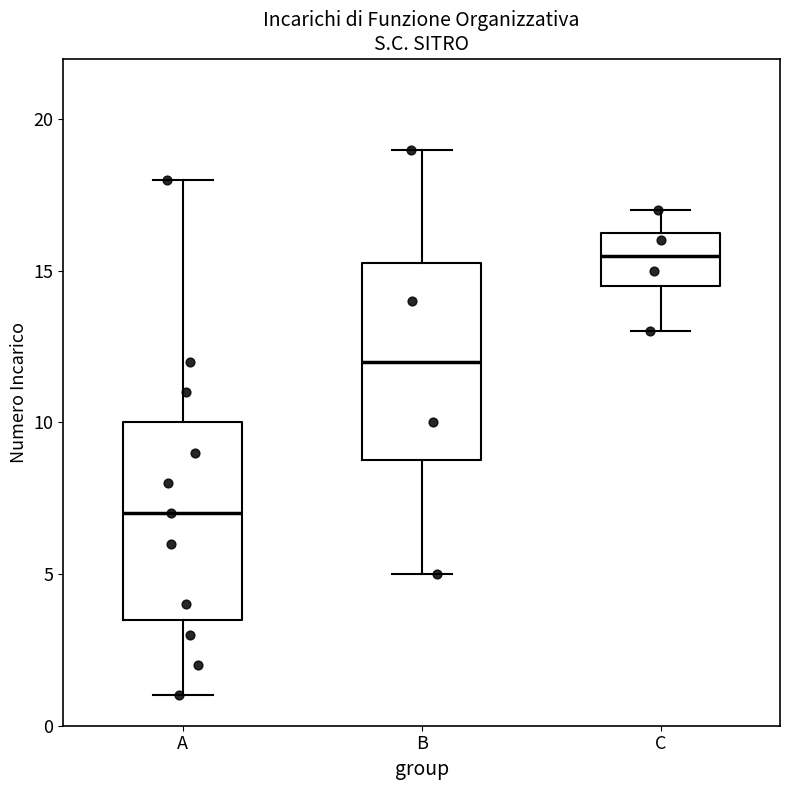

Reading left to right, read every box against the y-axis: the position of its median line, the range the box covers, and the ends of its whiskers. The values are not printed on the chart, so give them approximately, as read against the axis.

A: median 7.0, box 3.5 to 10.0, whiskers 1.0 to 18.0
B: median 12.0, box 9.0 to 15.5, whiskers 5.0 to 19.0
C: median 15.5, box 14.5 to 16.5, whiskers 13.0 to 17.0